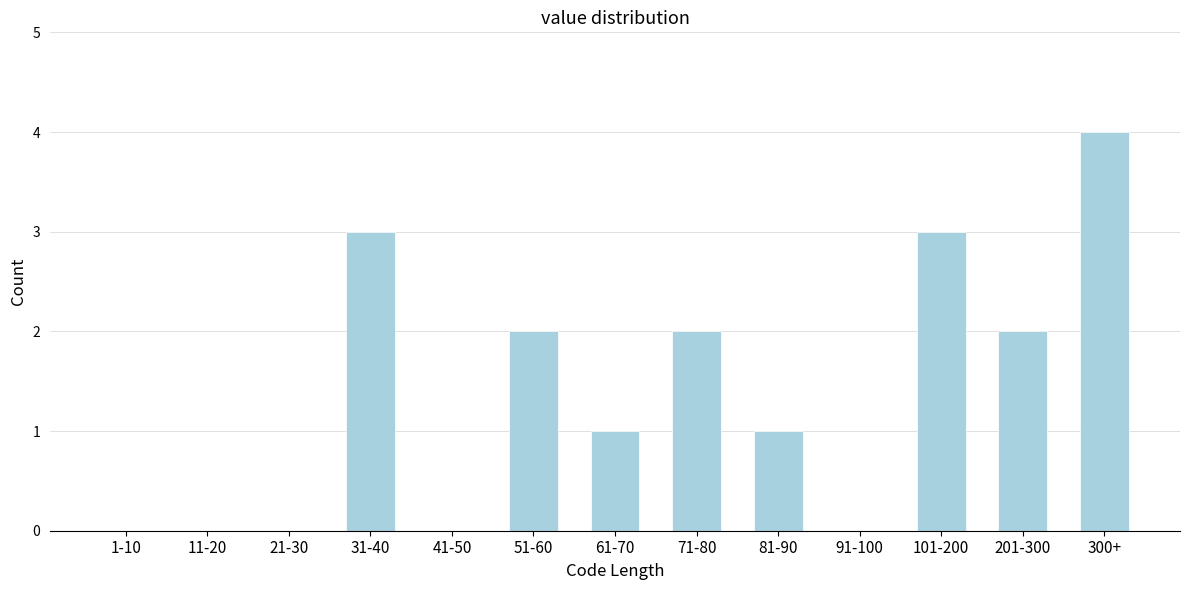

Reading right to left, extract all data points from this chart.

300+=4	201-300=2	101-200=3	91-100=0	81-90=1	71-80=2	61-70=1	51-60=2	41-50=0	31-40=3	21-30=0	11-20=0	1-10=0